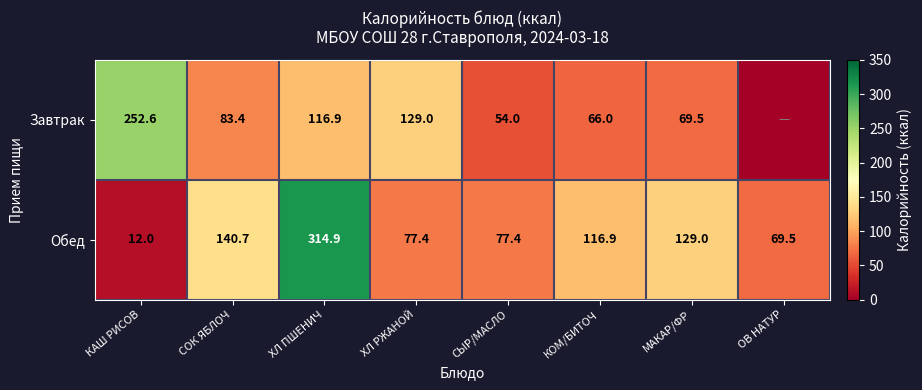

Between СОК ЯБЛОЧ and ОВ НАТУР, which is larger?

СОК ЯБЛОЧ